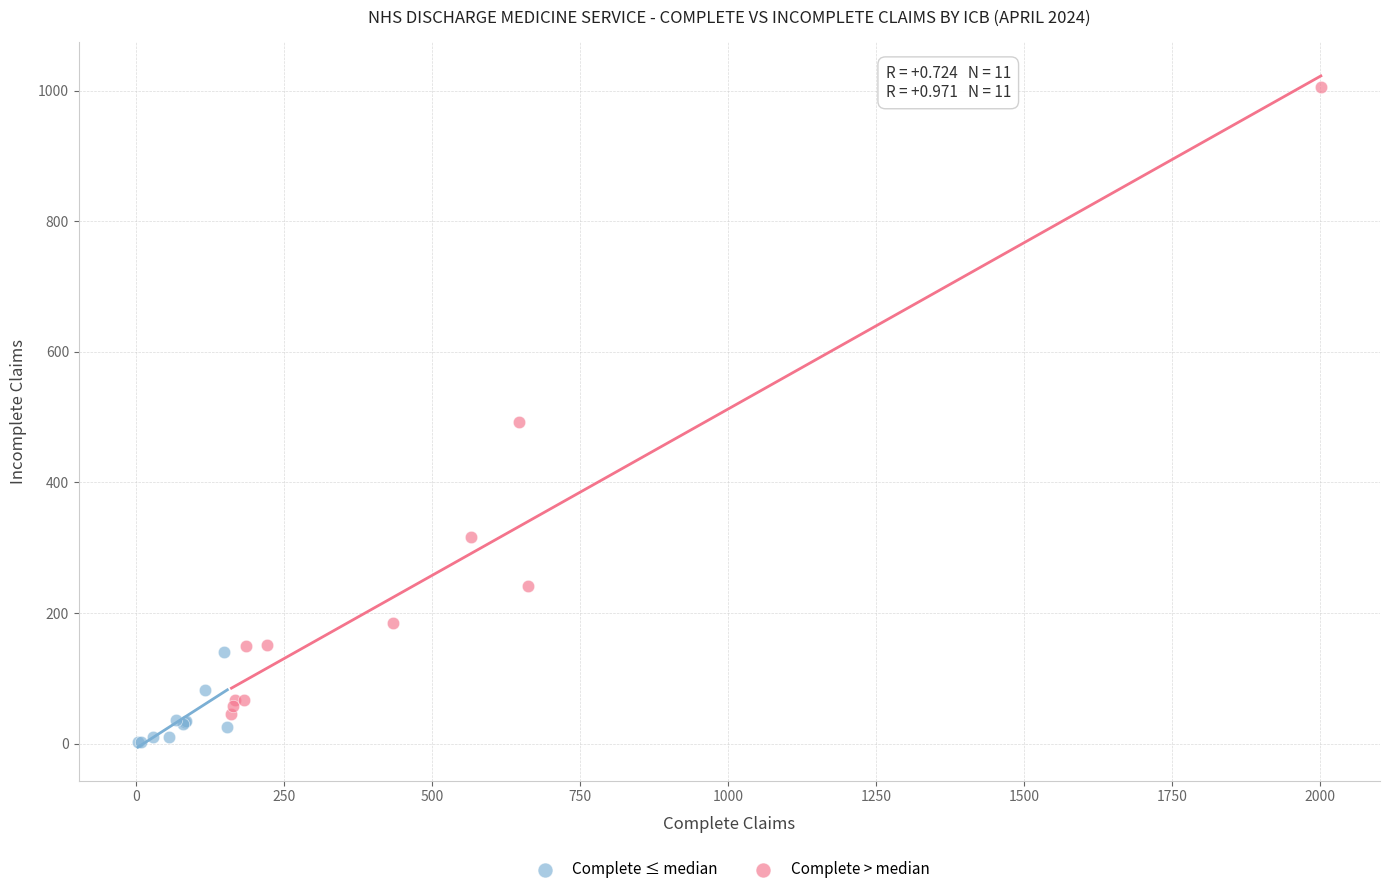

Which series contains the highest Y value?

Complete > median